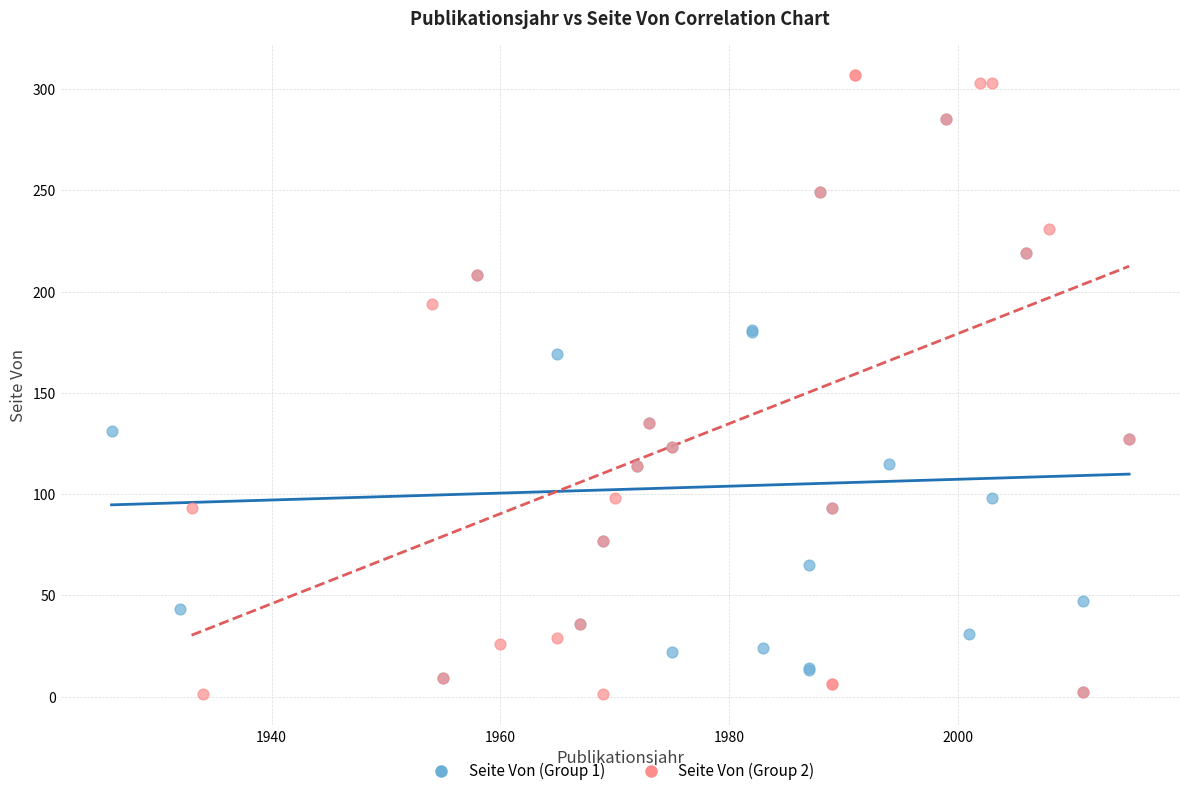

Which series has the largest Y range (max minus min)?

Seite Von (Group 2)